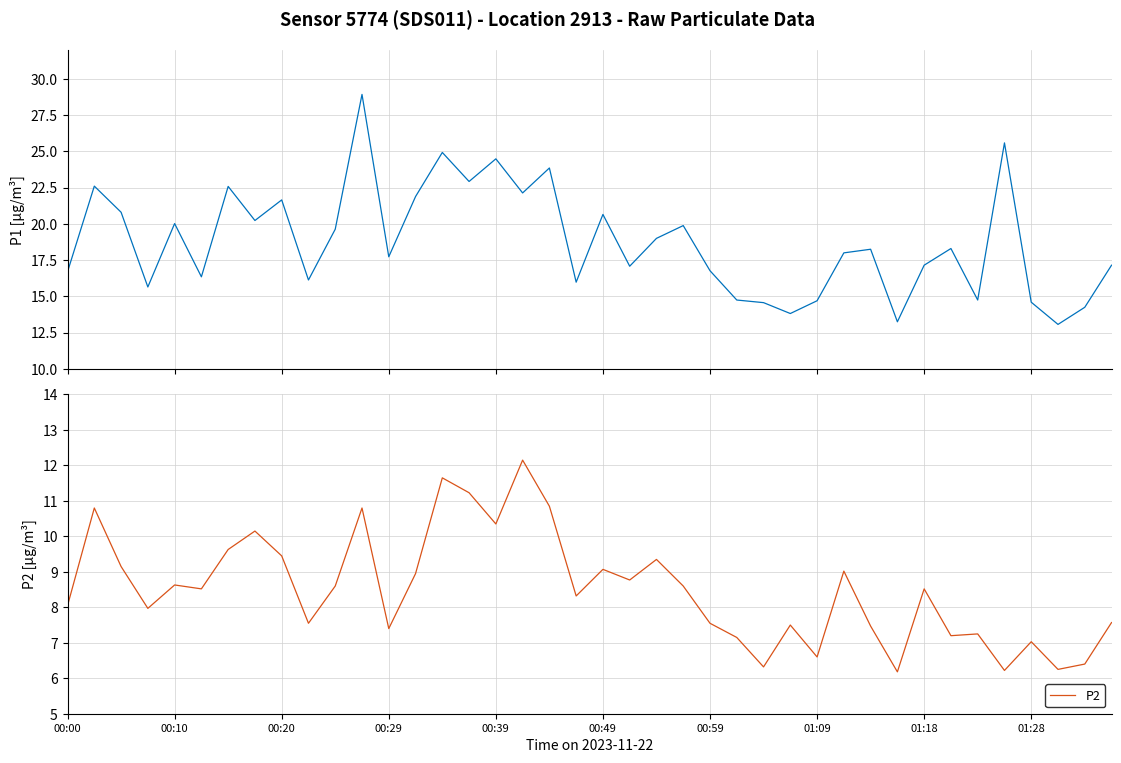

List the series in order of their overall mean, highest first.

P1, P2